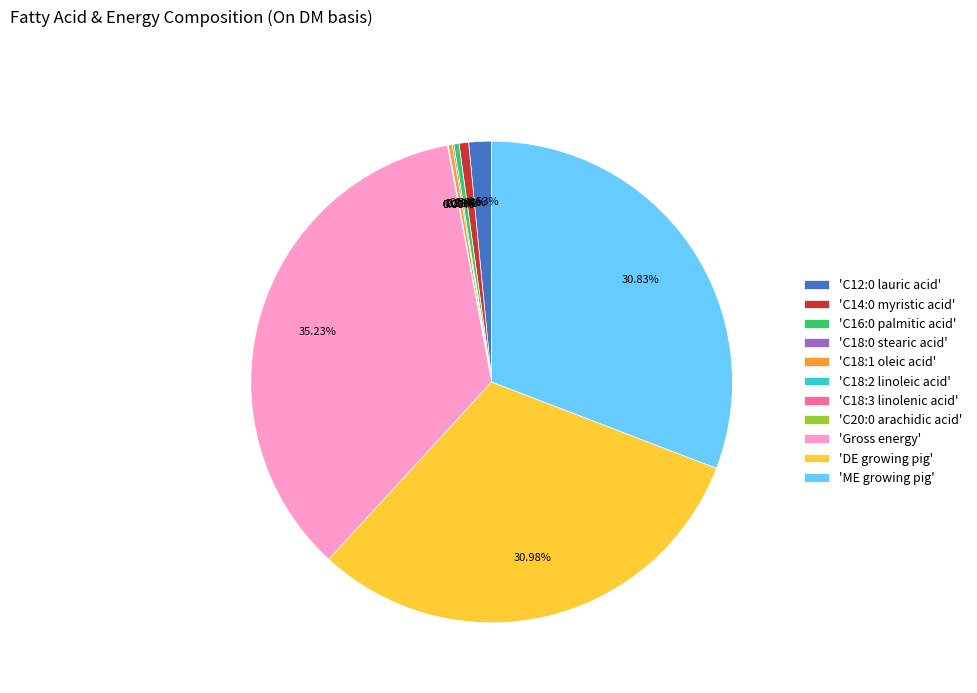

Which category has the biggest portion of the pie?

'Gross energy'